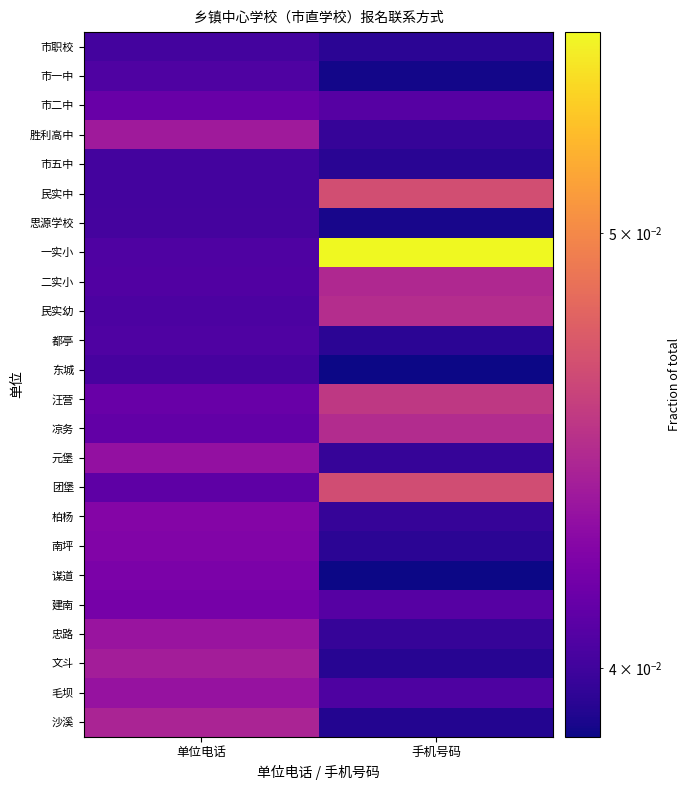

At 单位电话, list the series in order from largest to smallest.

沙溪, 文斗, 胜利高中, 忠路, 毛坝, 元堡, 柏杨, 南坪, 谋道, 建南, 市二中, 汪营, 凉务, 团堡, 二实小, 都亭, 一实小, 市一中, 民实幼, 东城, 思源学校, 市职校, 市五中, 民实中